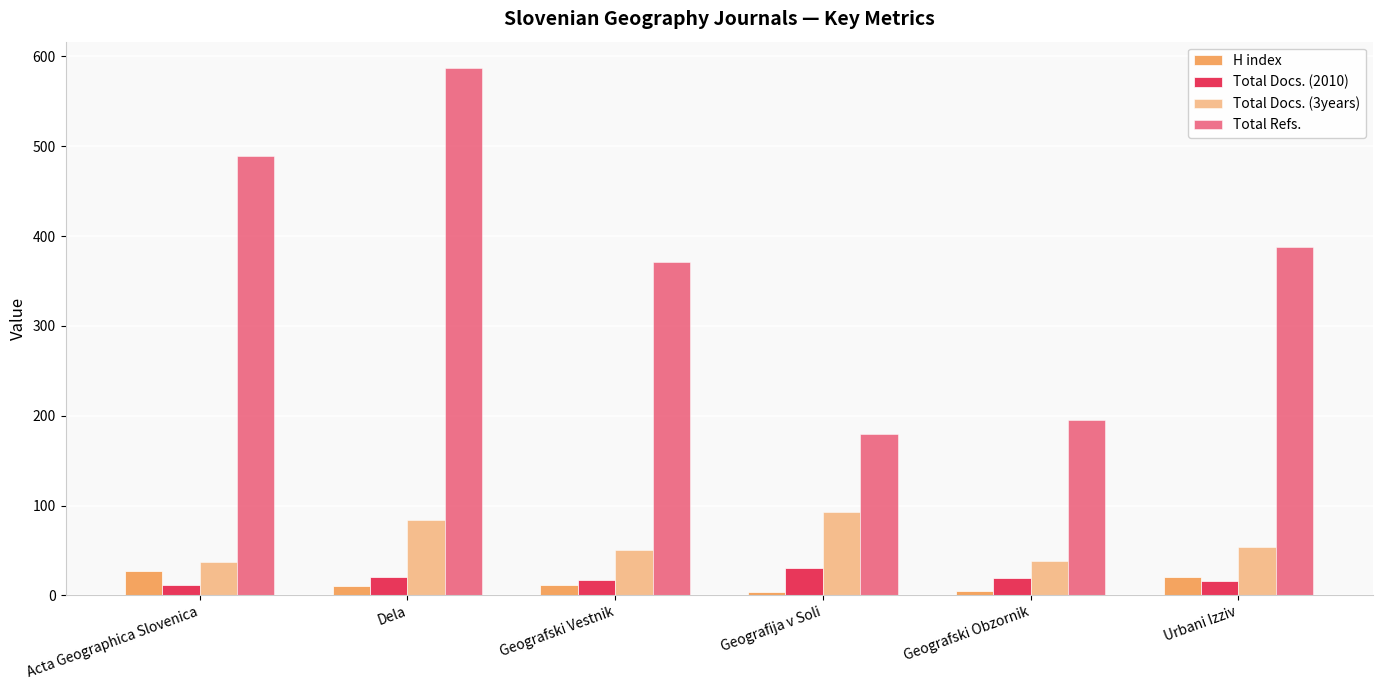

Count the number of categories in the chart.

6